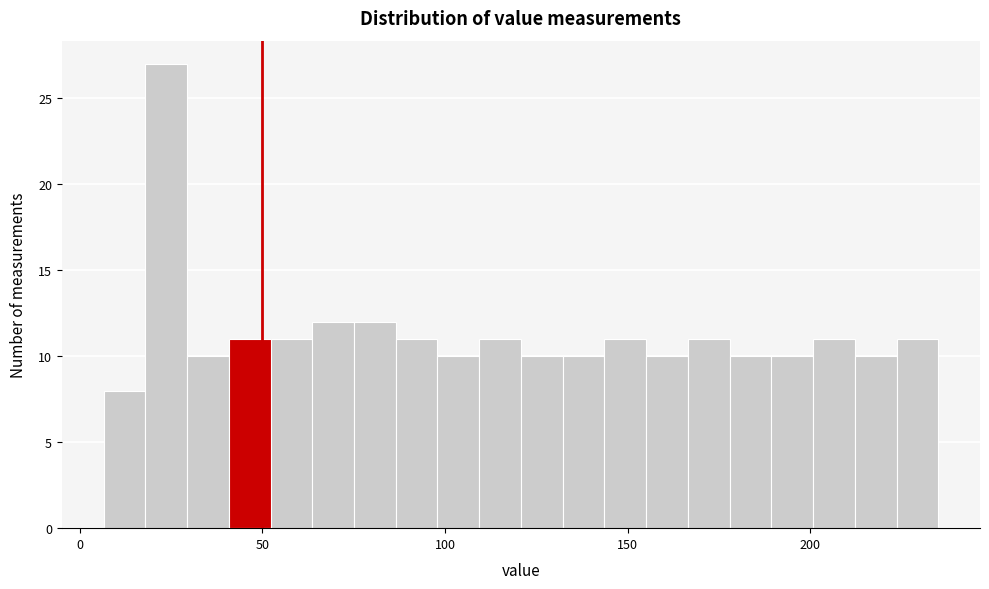

Around what value on the x-axis is the tallest bar? Give the approximate position of its centre, as read against the axis.

25